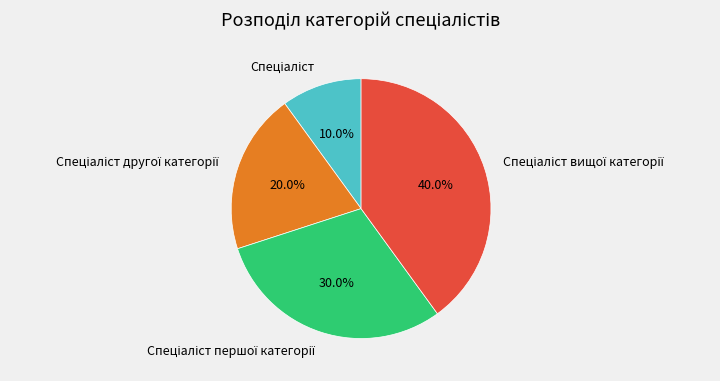

Does any single category account for the majority?

No